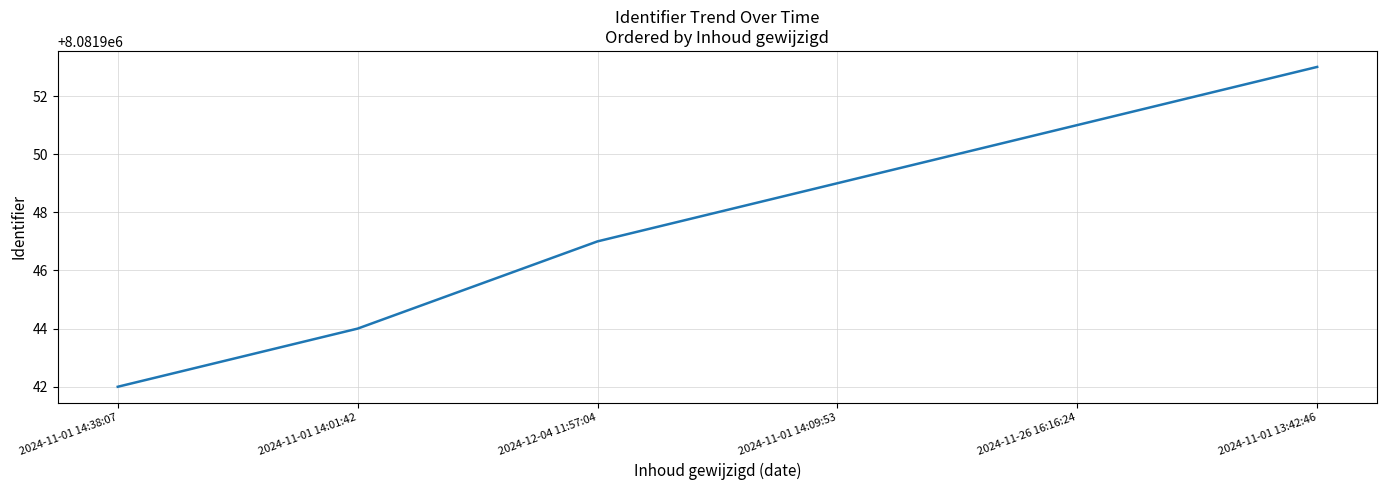

The chart shows a value of 8081944 at 2024-11-01 14:01:42. True or false?

True